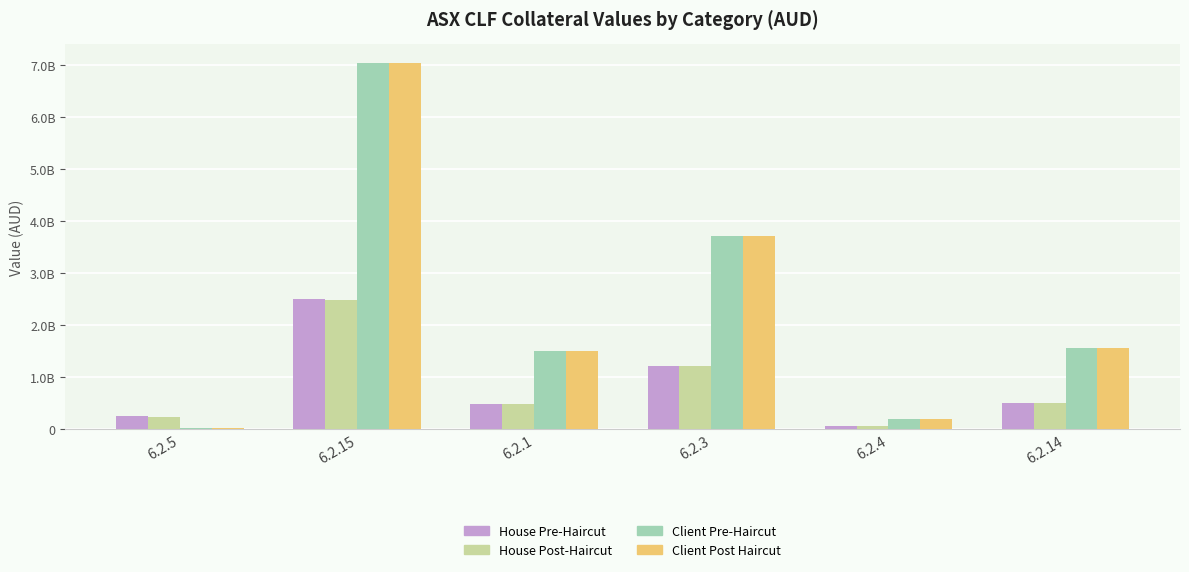

What is the sum of the House Pre-Haircut values at 6.2.4 and 6.2.5?

301057600